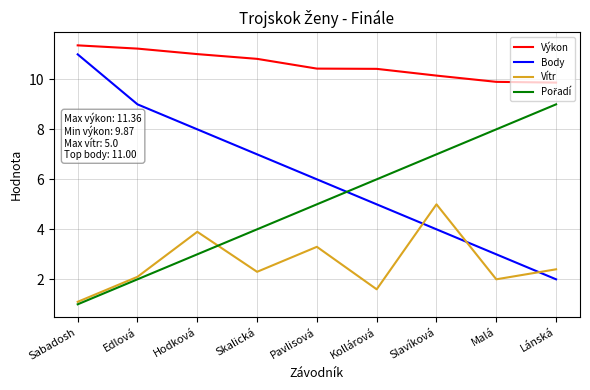

What position from the left is Malá?

8